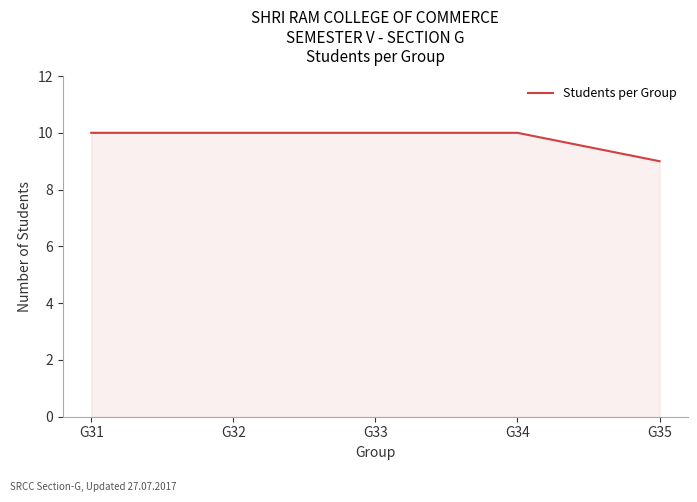

What is the smallest value displayed?

9